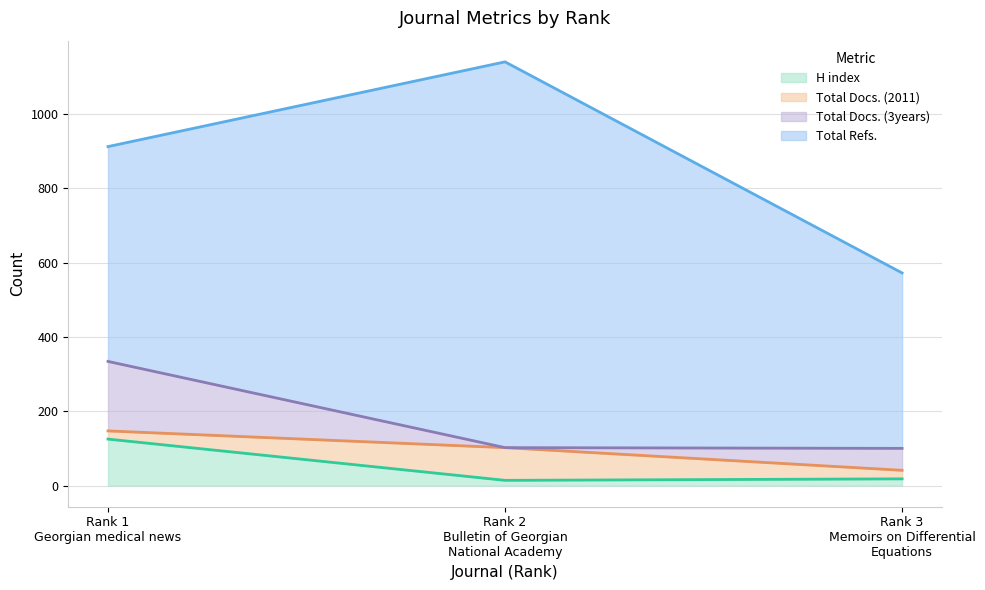

What is the maximum value shown in the chart?

1038